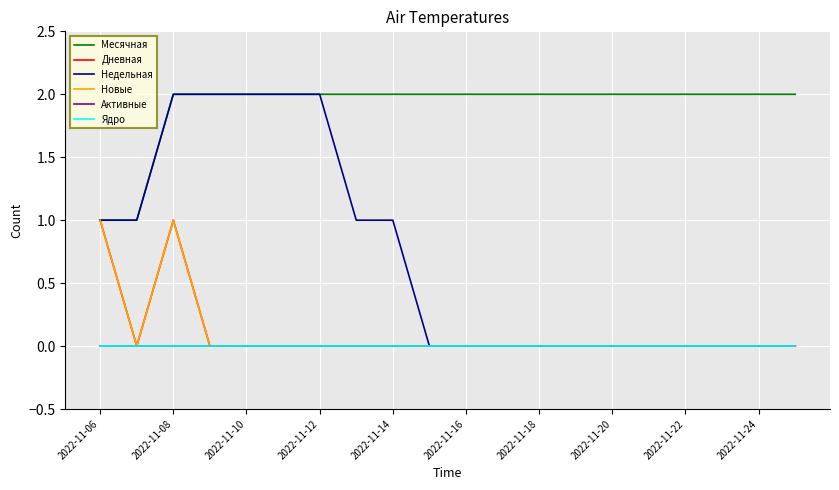

Is this an area chart (filled region under the line)?

No